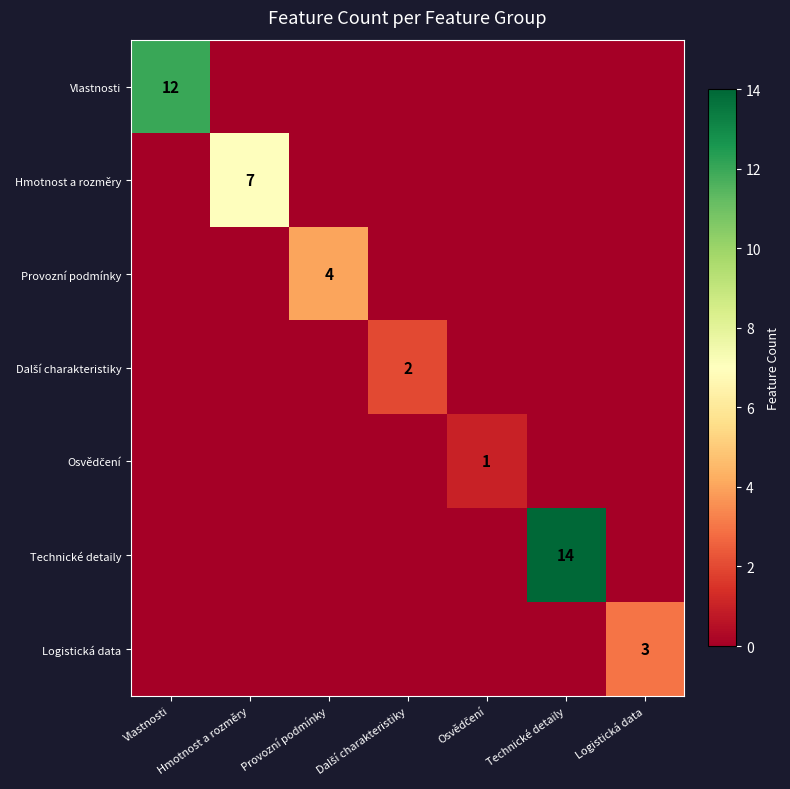

Rank the series at Logistická data from lowest to highest value.

Vlastnosti, Hmotnost a rozměry, Provozní podmínky, Další charakteristiky, Osvědčení, Technické detaily, Logistická data